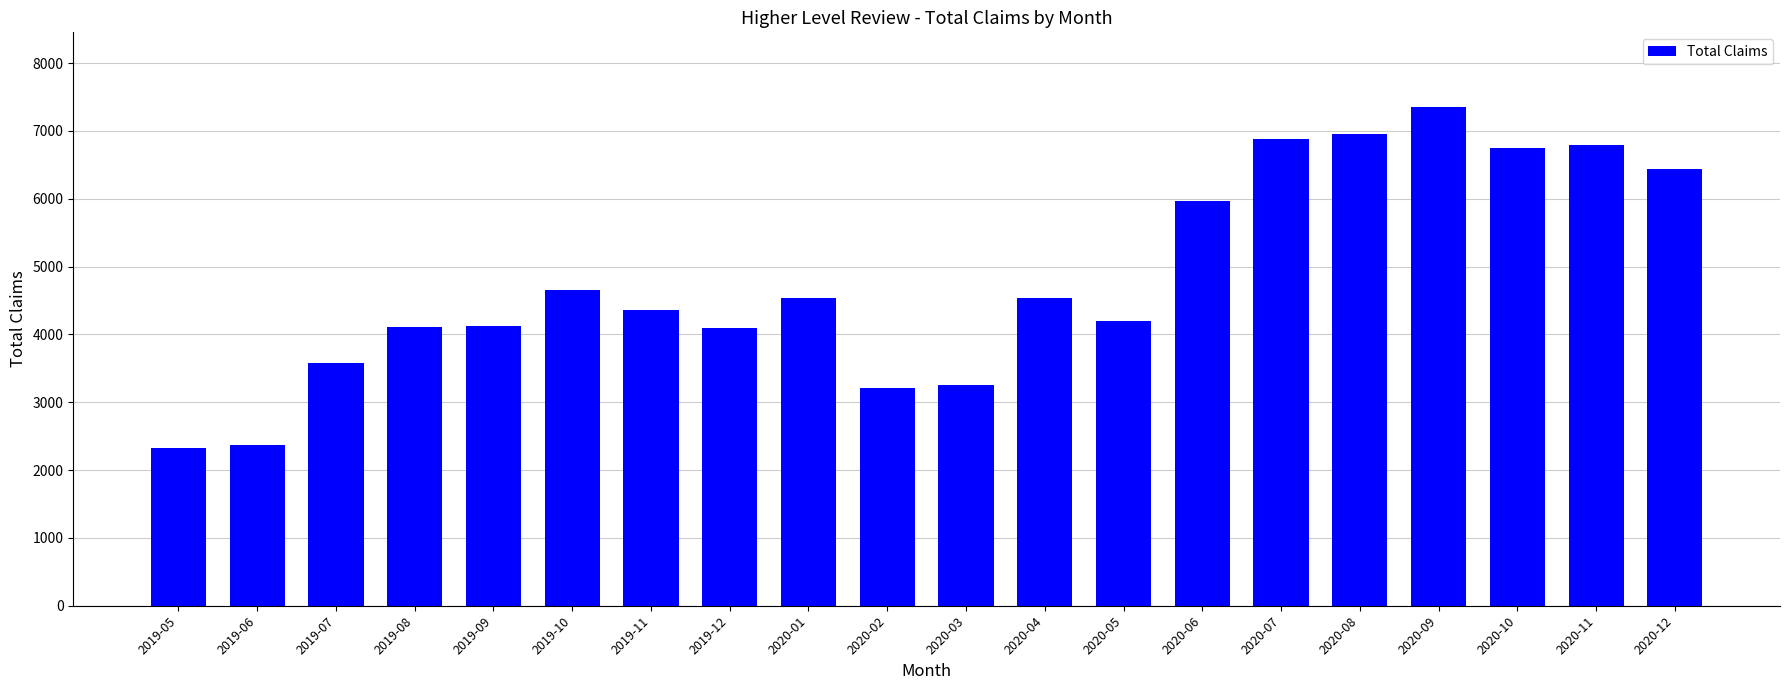

Which label corresponds to the largest value in the chart?

2020-09